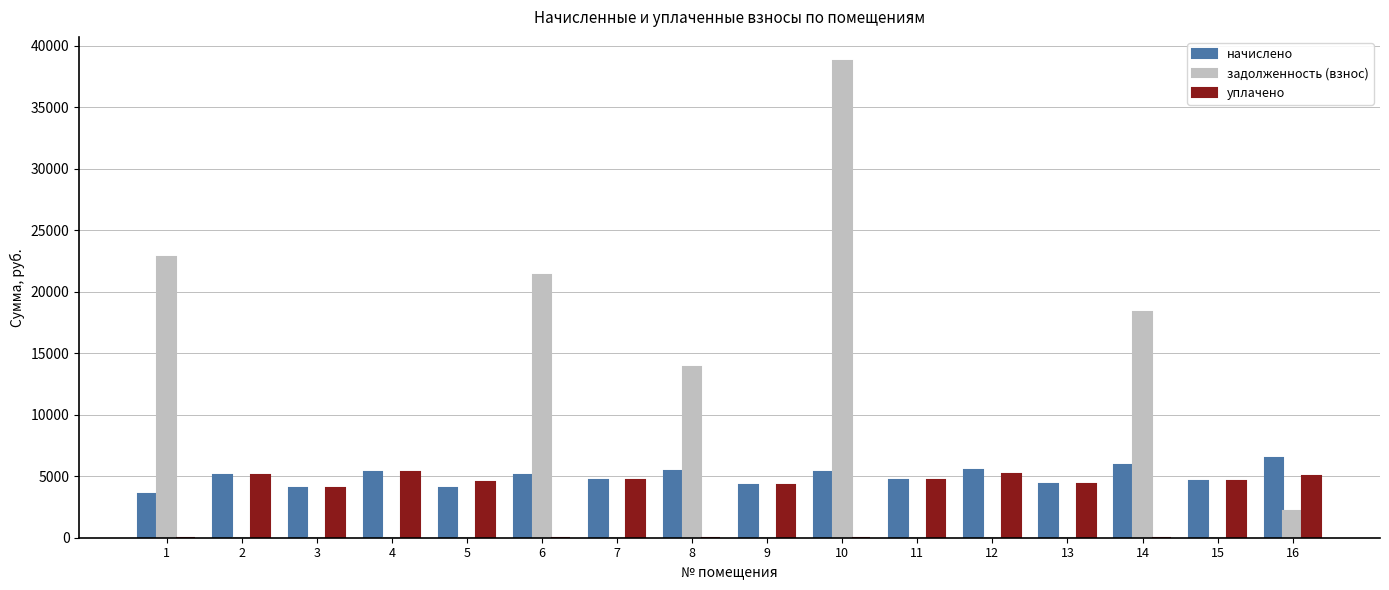

Is the value of уплачено at 3 greater than the value of задолженность (взнос) at 6?

No